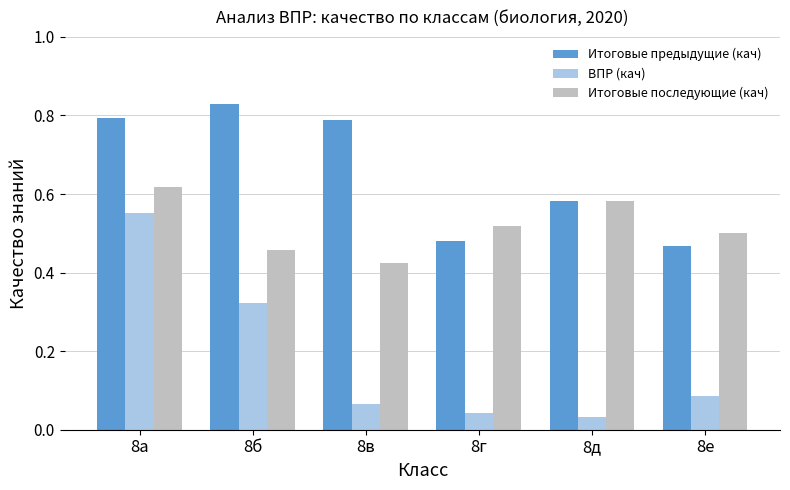

List the series in order of their overall mean, highest first.

Итоговые предыдущие (кач), Итоговые последующие (кач), ВПР (кач)